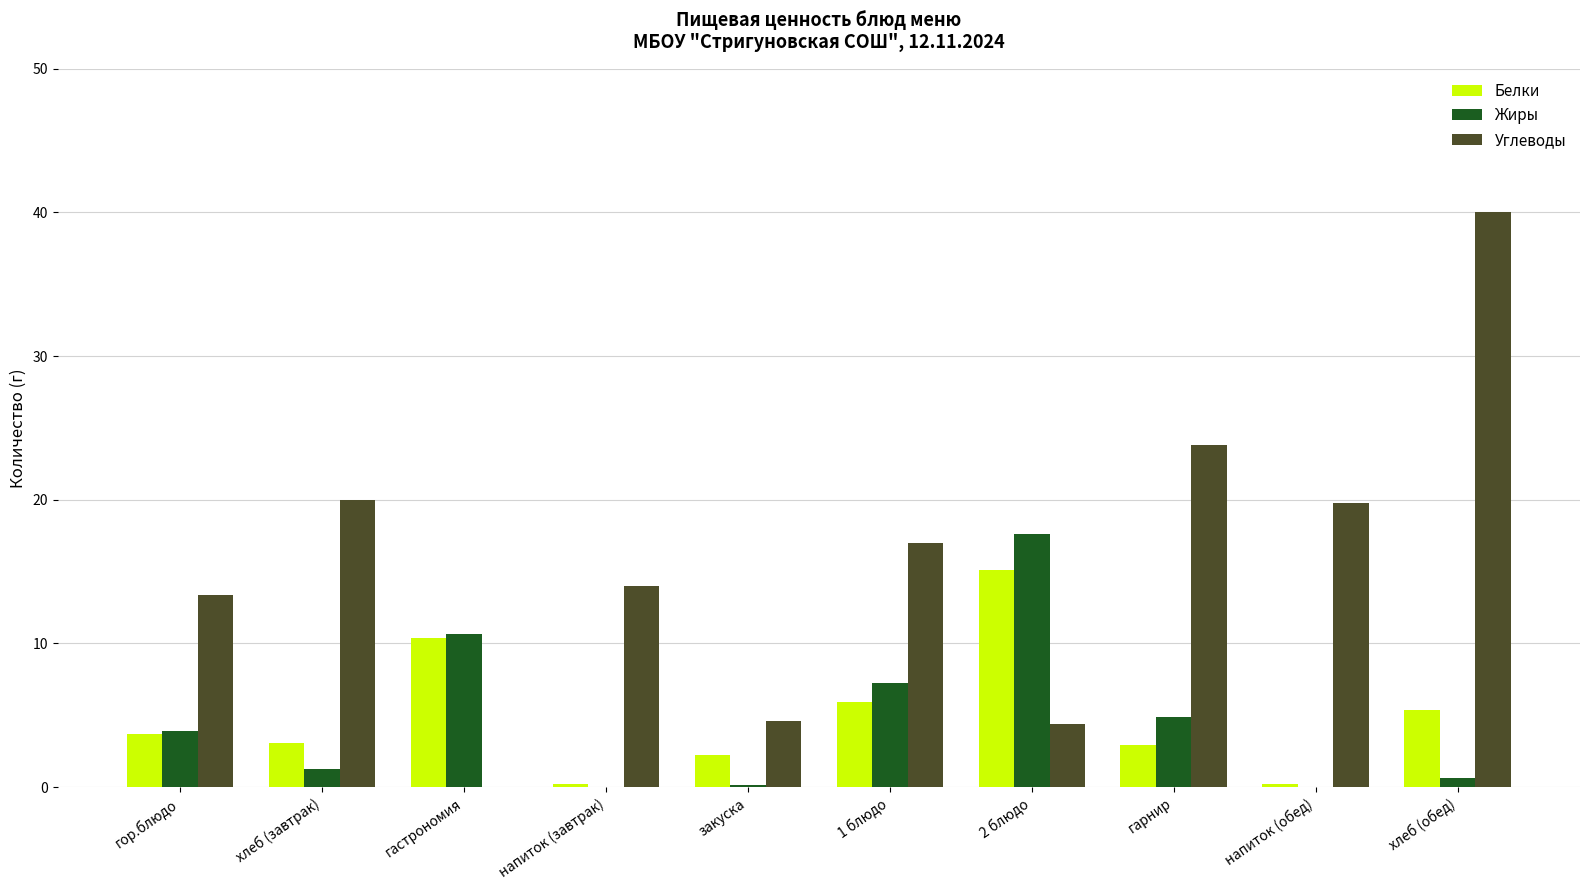

Is it true that Углеводы equals 40.0 at хлеб (обед)?

True